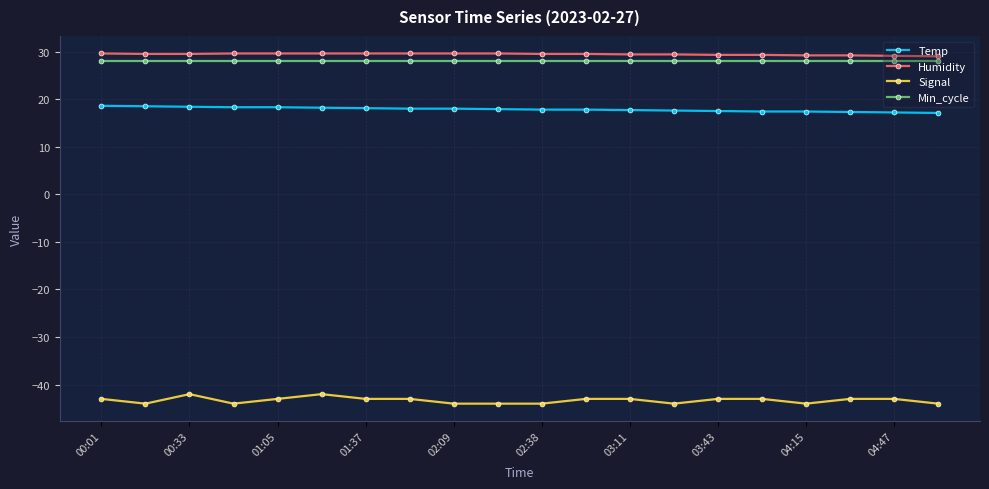

True or false: Temp and Signal cross at least once.

False